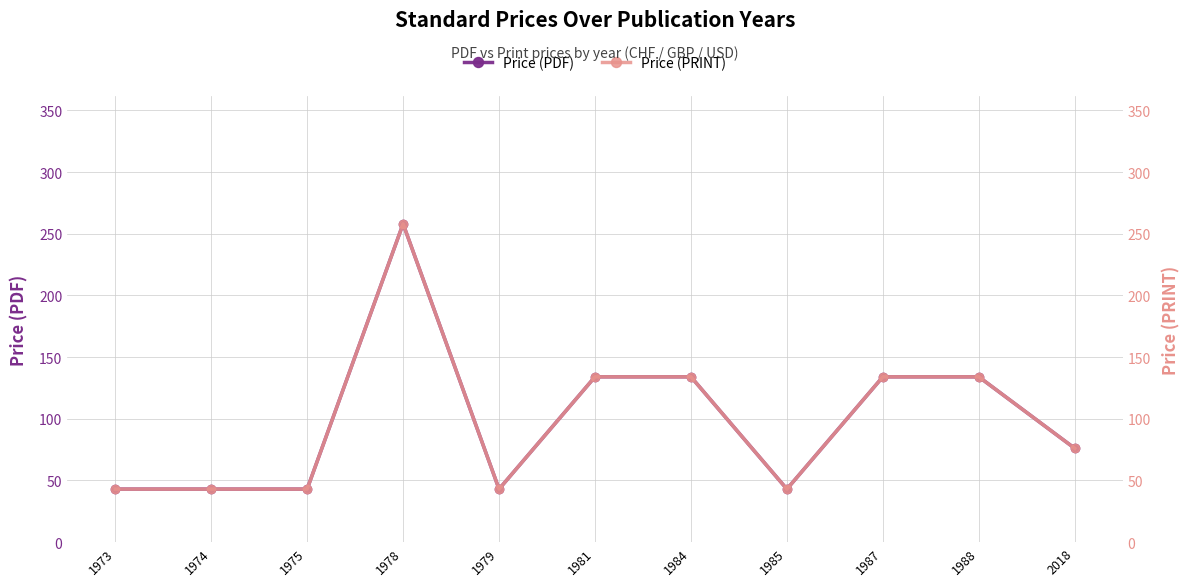

Reading left to right, transcribe all the data shown in this chart.

Price (PDF): 43	43	43	258	43	134	134	43	134	134	76
Price (PRINT): 43	43	43	258	43	134	134	43	134	134	76